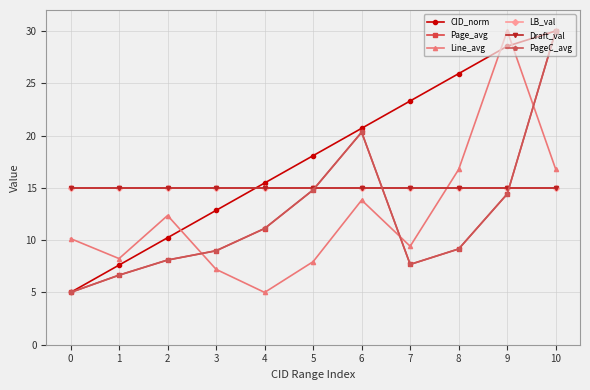

Which series ends up on top after the final intersection of LB_val and Line_avg?

Line_avg